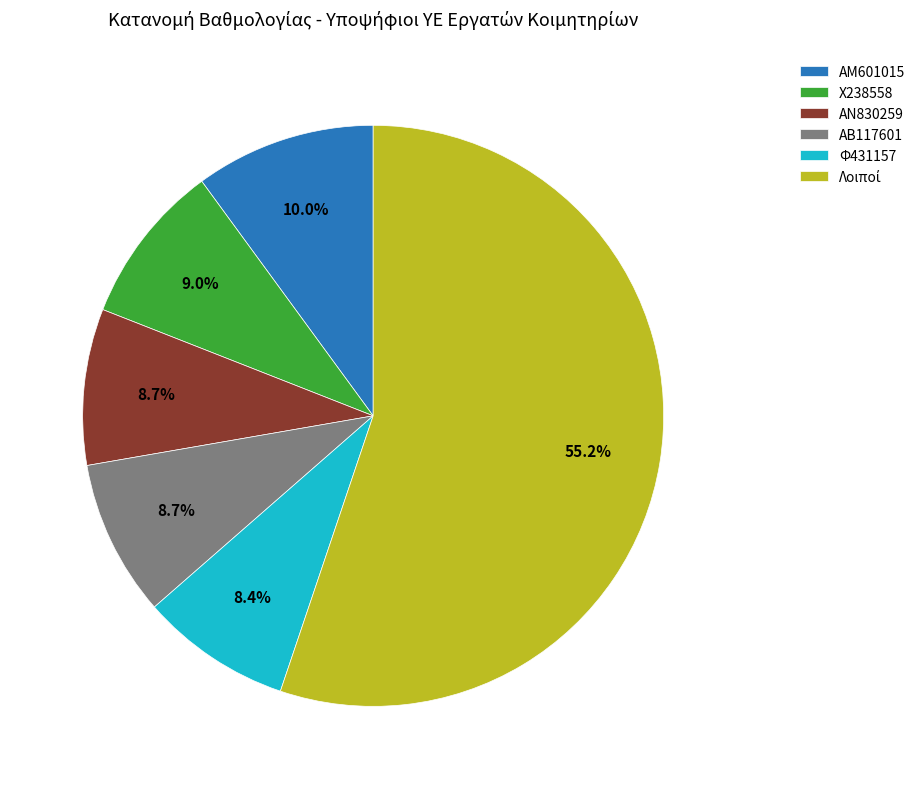

To the nearest percent, what is the average slice percentage?

17%